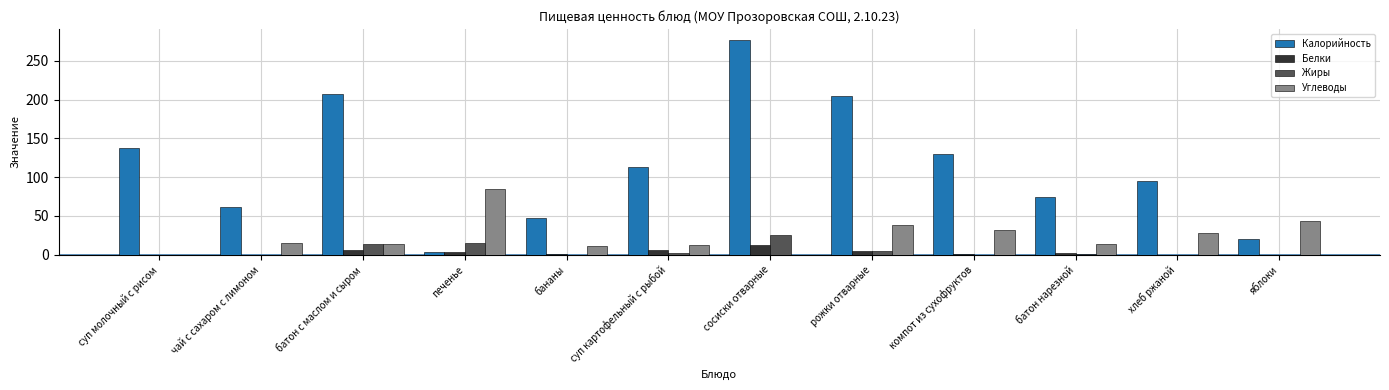

True or false: Углеводы has a value of 21.9 at компот из сухофруктов.

False